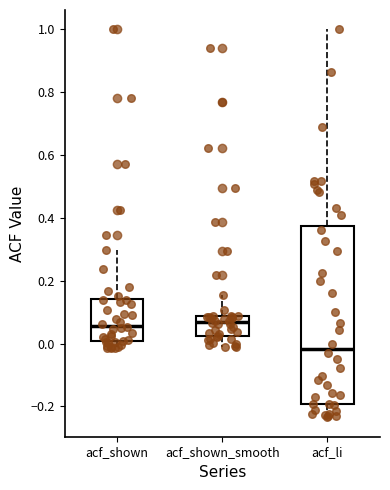

Reading left to right, transcribe this box plot: for each box, give where its median line is, the range the box spans, and where its two whiskers end, as read against the y-axis. The values are not printed on the chart, so give them approximately, as read against the axis.

acf_shown: median 0.06, box 0.00 to 0.14, whiskers -0.02 to 0.30
acf_shown_smooth: median 0.06, box 0.02 to 0.08, whiskers -0.02 to 0.16
acf_li: median -0.02, box -0.20 to 0.38, whiskers -0.24 to 1.00